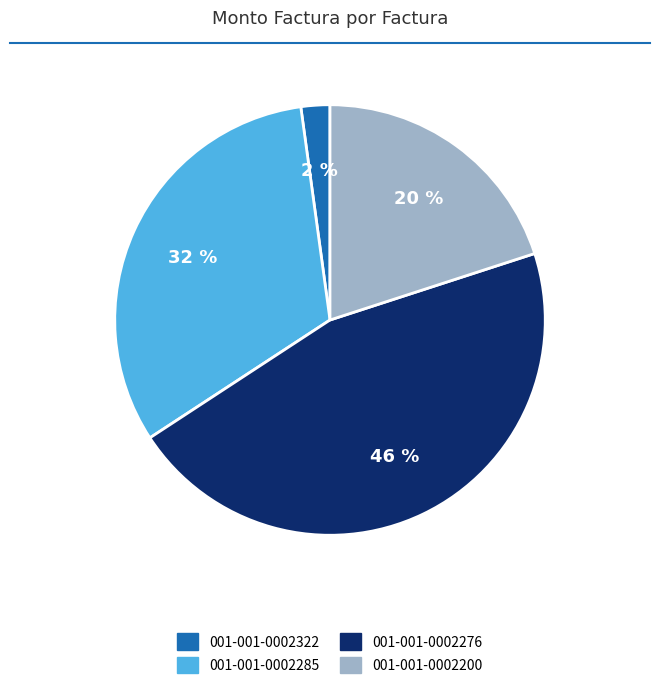

Between 001-001-0002276 and 001-001-0002322, which is larger?

001-001-0002276